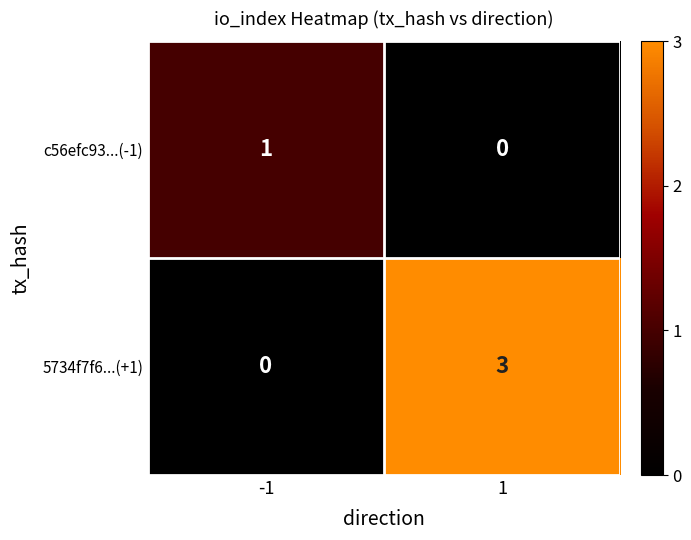

At which category does the chart reach its peak across all series?

1